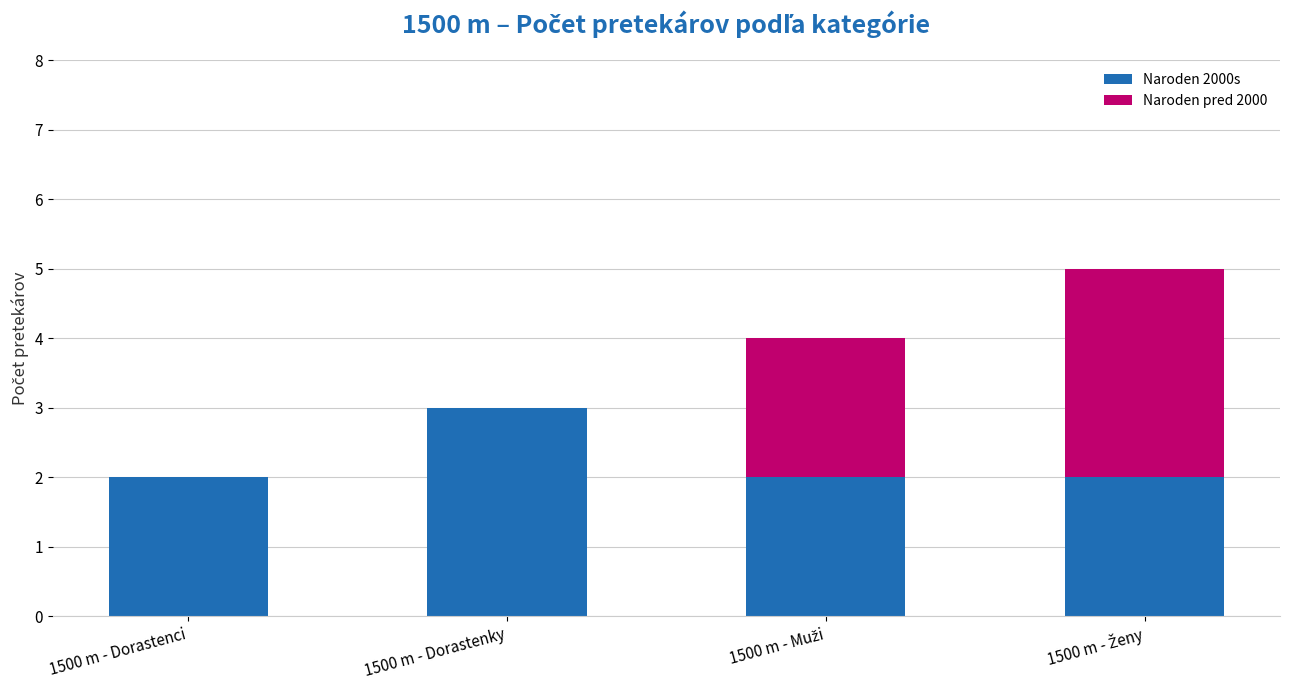

Count the Naroden 2000s values in the range 2 to 3.

4